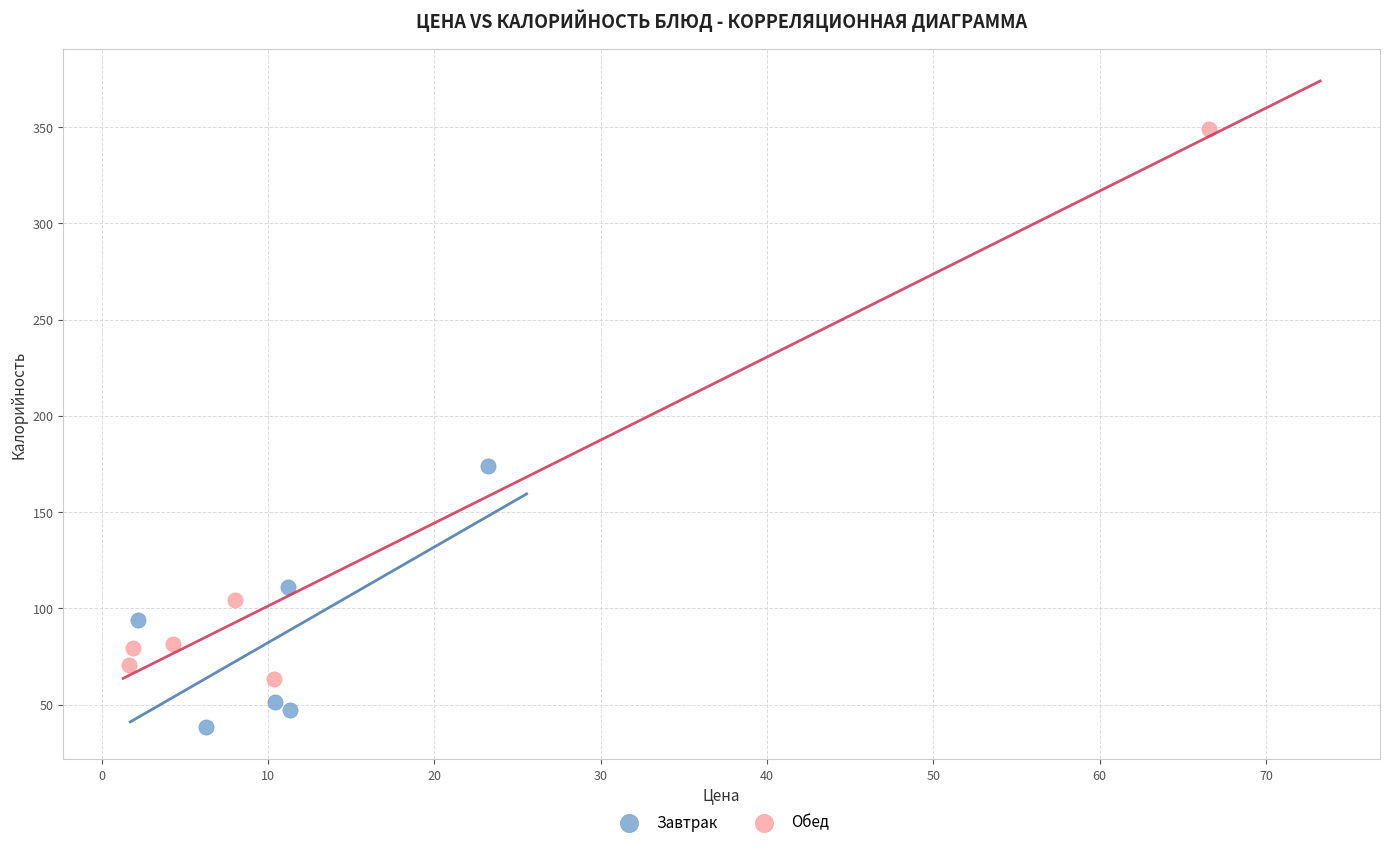

What are all the series names shown in the legend?

Завтрак, Обед